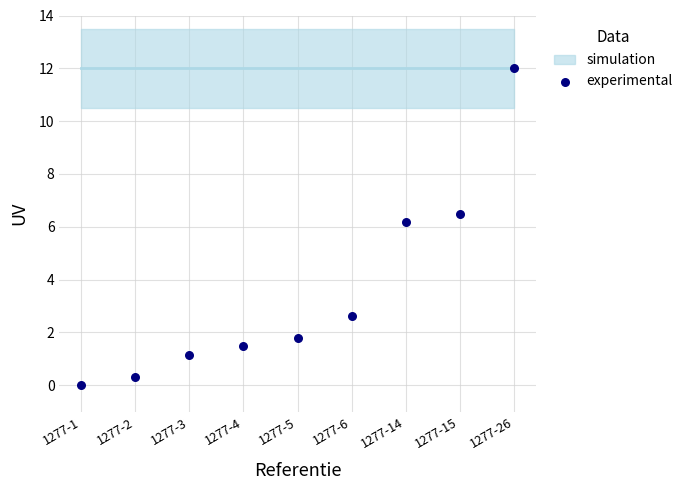

What is the average Y value?

3.6